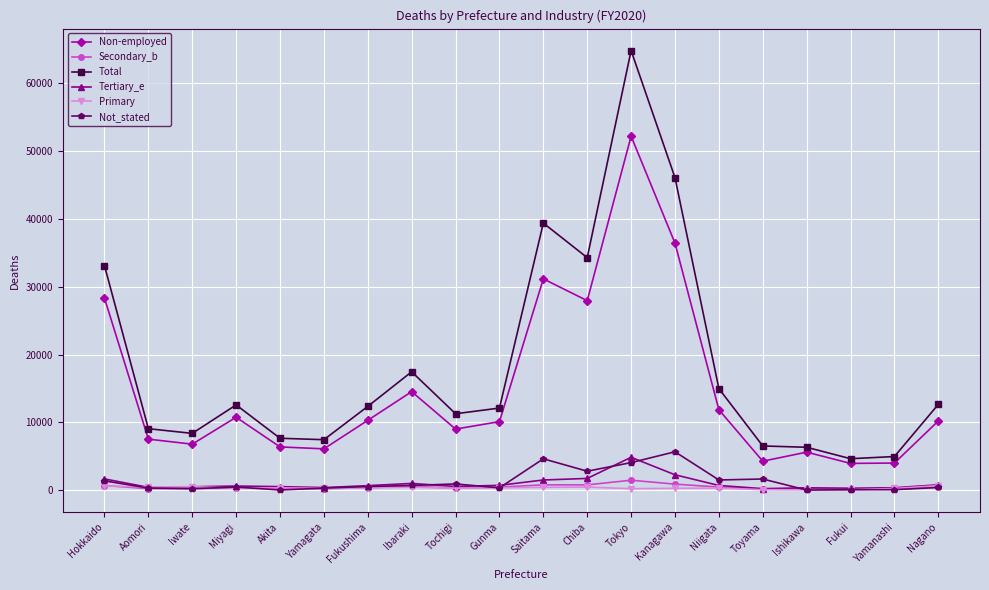

What is the smallest value displayed?

36